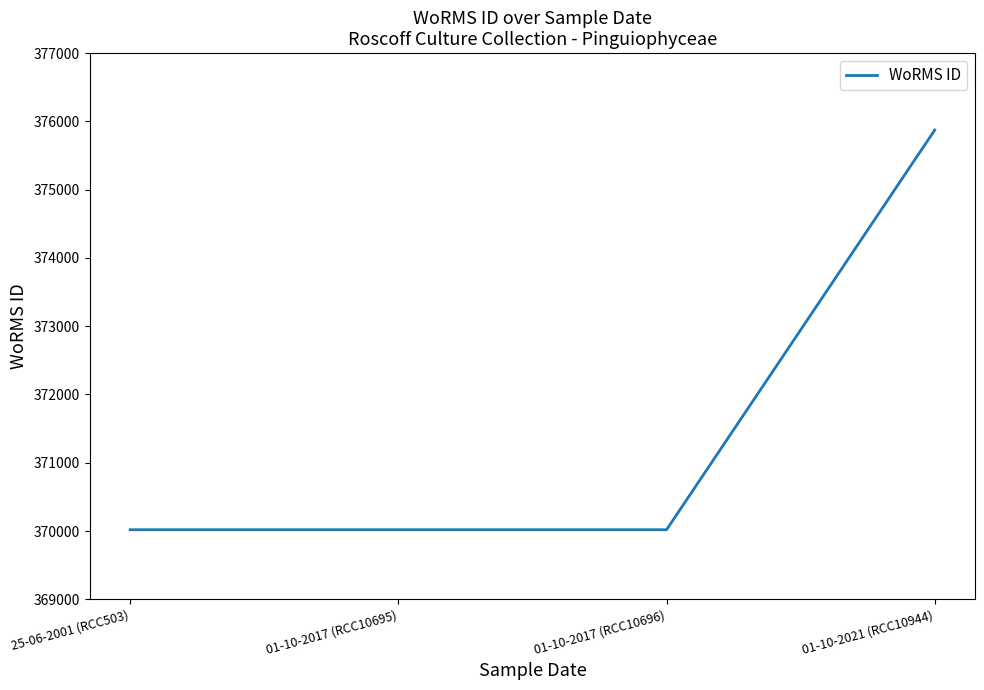

What is the sum of all values?

1485931